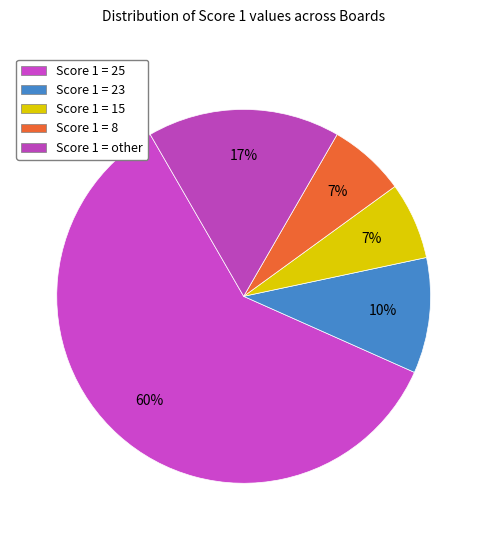

Which slice represents more than half of the pie?

Score 1 = 25